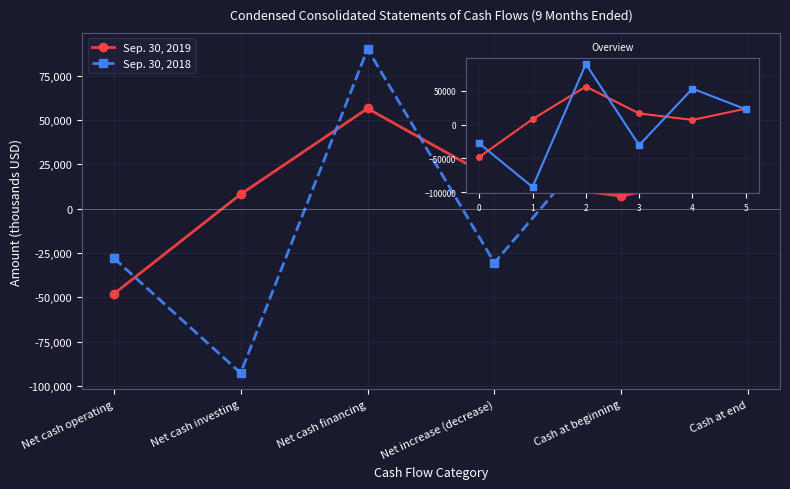

List the series in order of their overall mean, highest first.

Sep. 30, 2019, Sep. 30, 2018